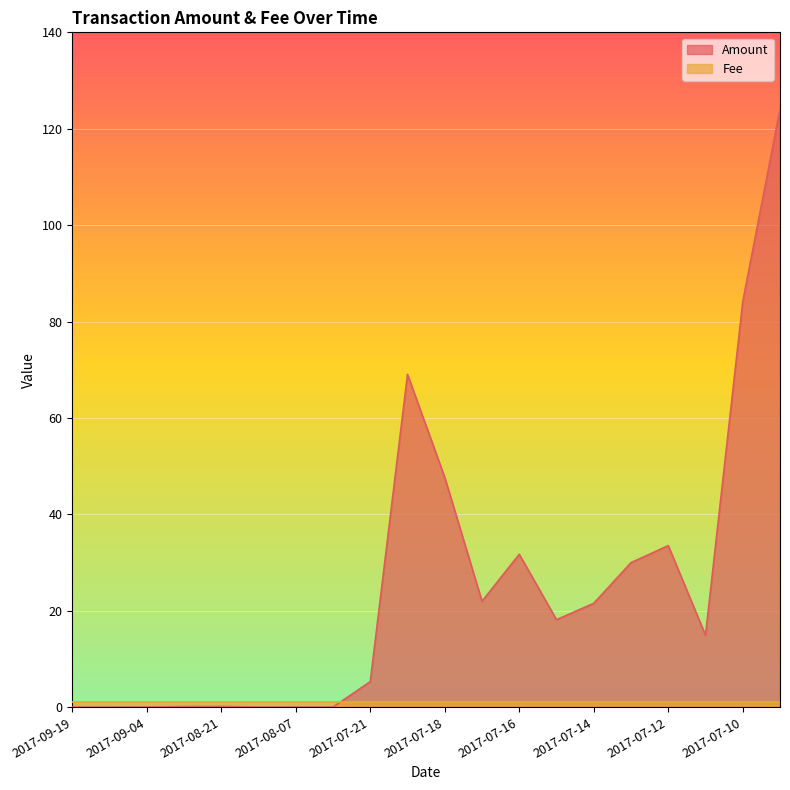

Does the chart display data point markers on the line(s)?

No